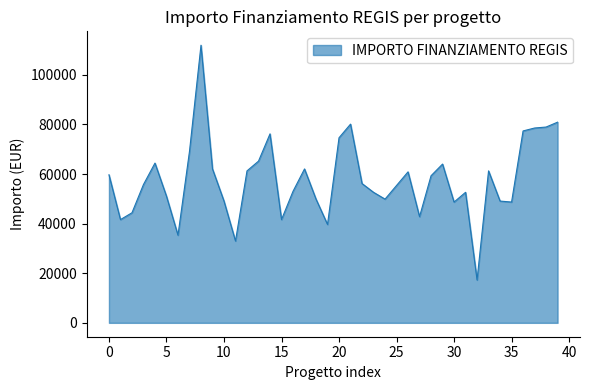

What is the difference between the maximum and minimum values?

94665.7